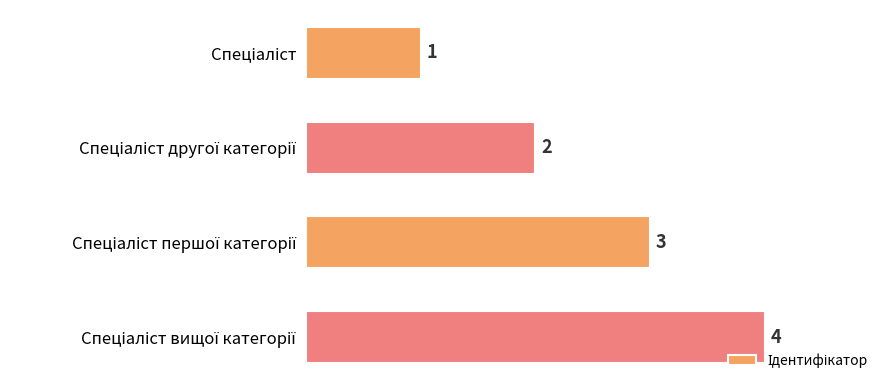

What is the value of the 4th bar from the top?

4